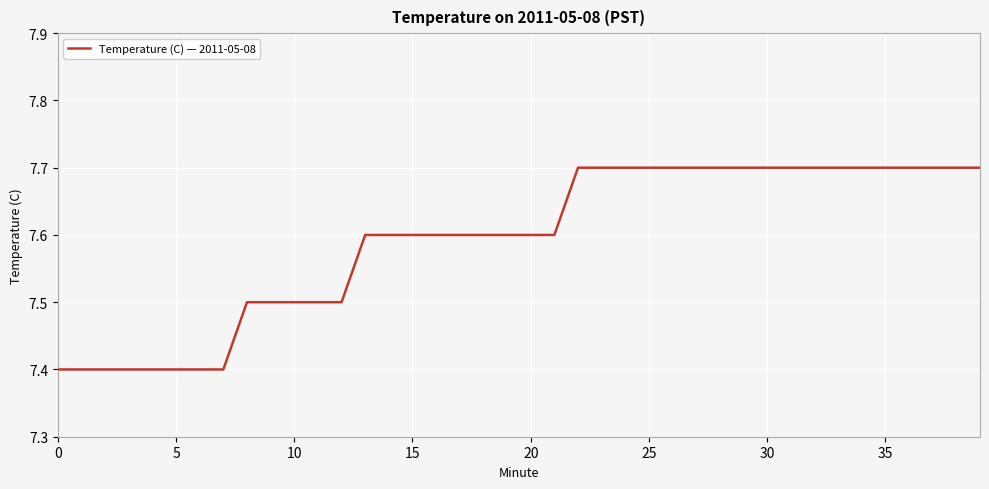

What is the difference between the maximum and minimum values?

0.3